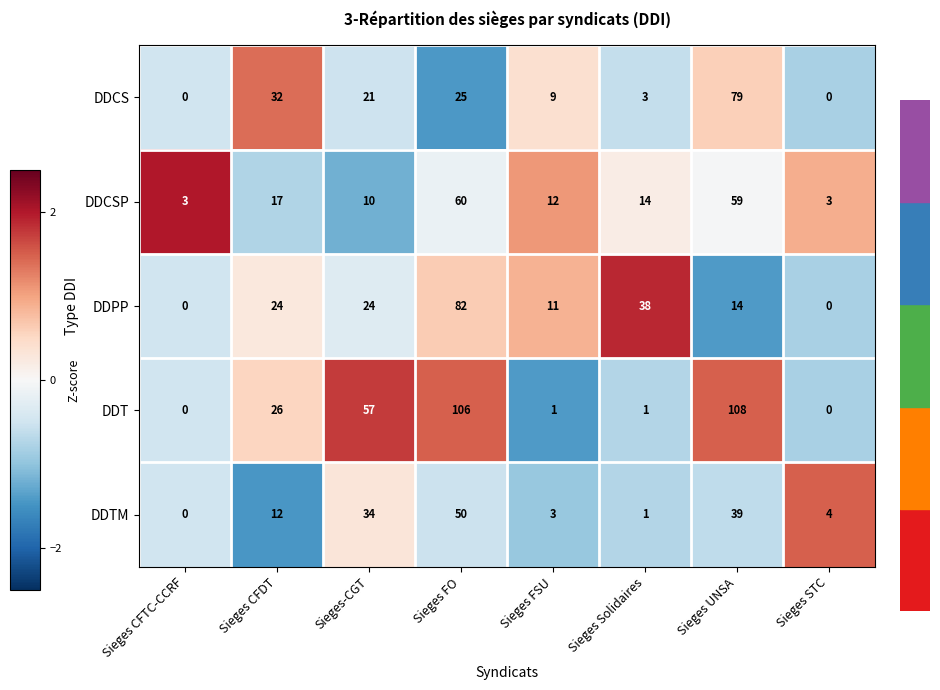

The DDCS series shows 3 at Sieges Solidaires. True or false?

True